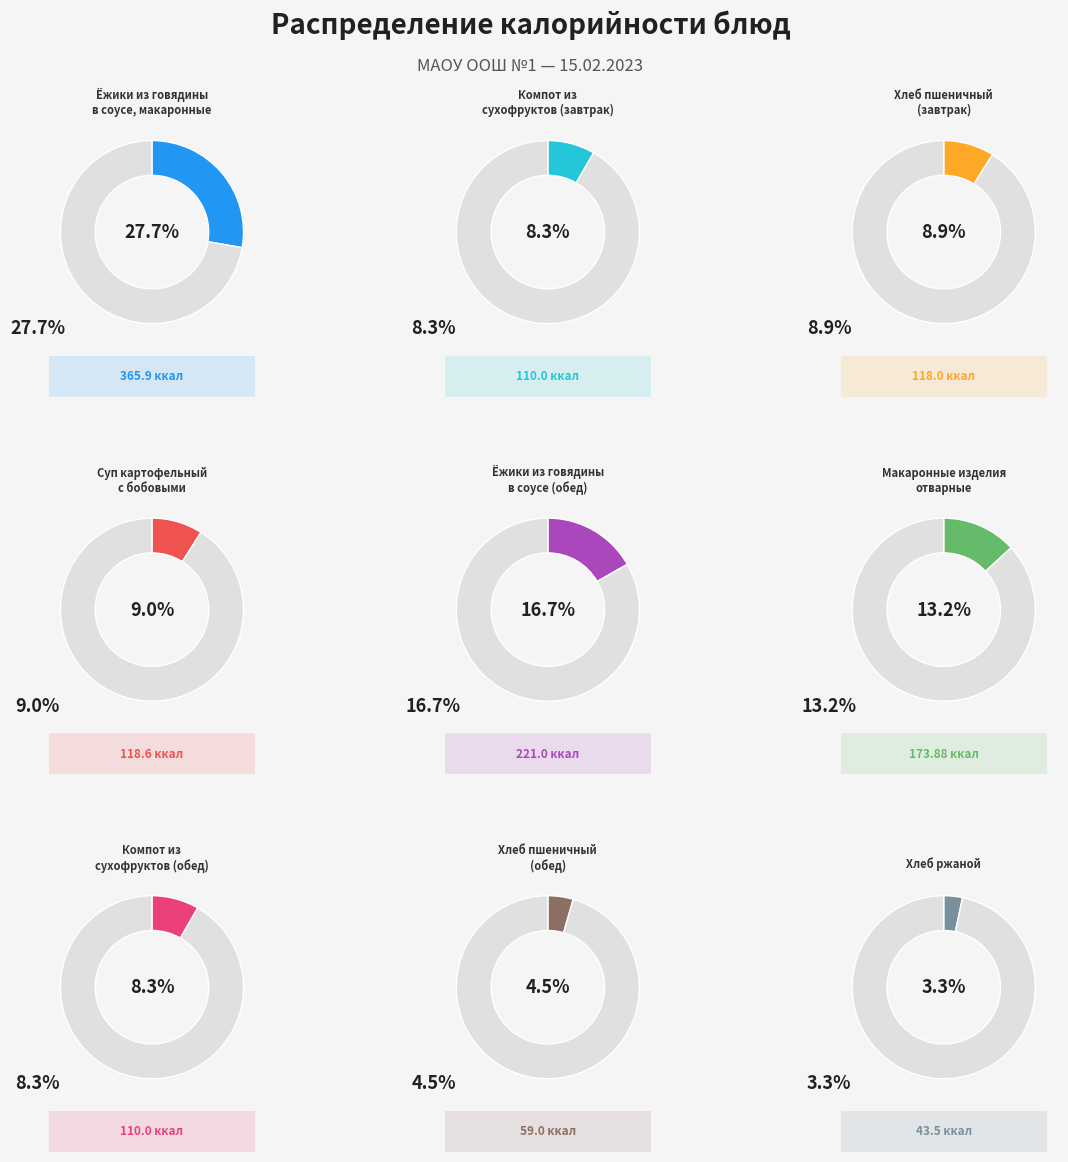

What portion of the pie excludes Хлеб ржаной?

96.7%